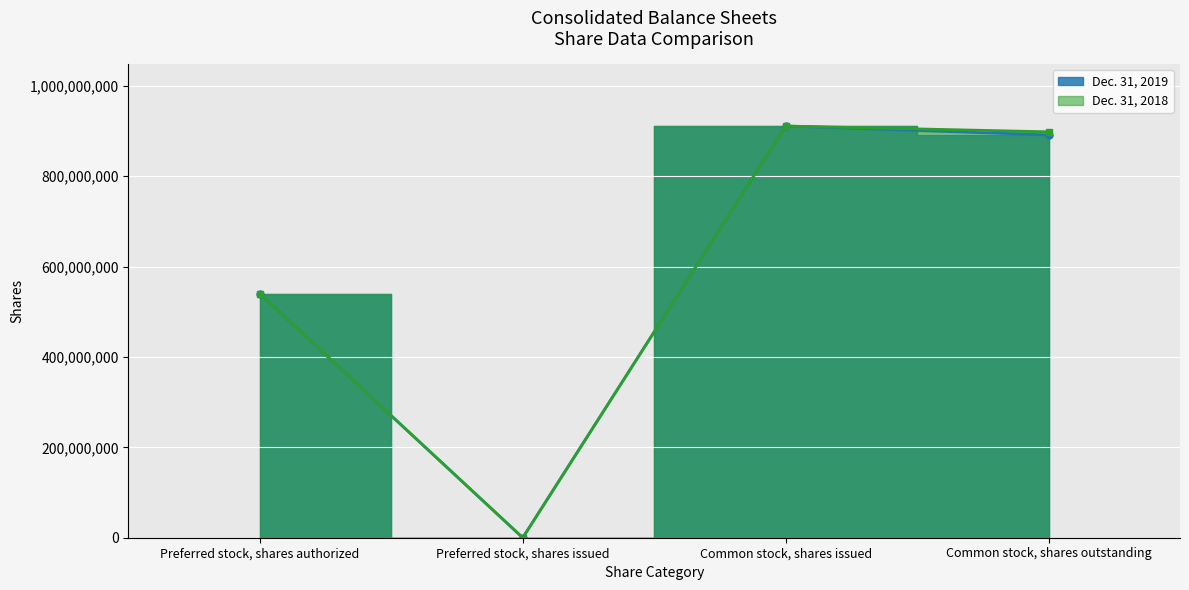

Where is Dec. 31, 2018 nearest to the value 455578460?

Preferred stock, shares authorized